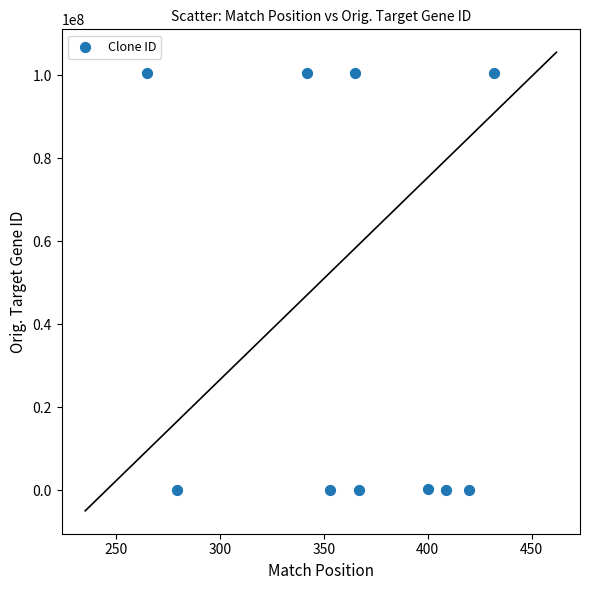

What is the range of X values (max minus min)?

167